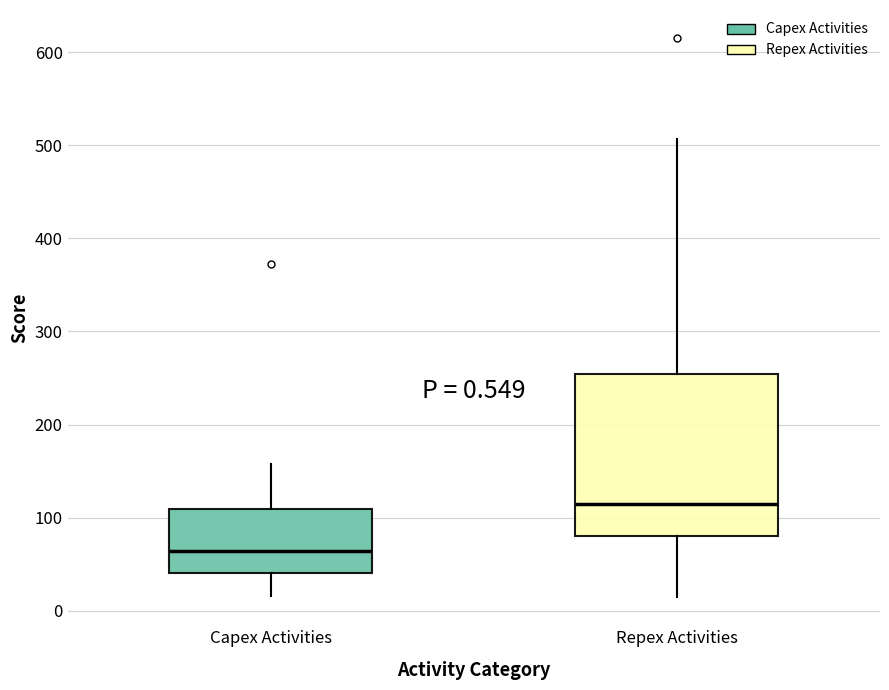

Comparing the boxes themselves (not the whiskers), which one is the tallest?

Repex Activities